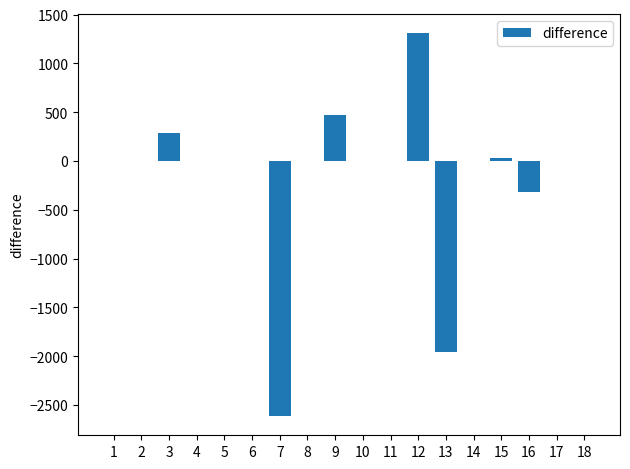

Which category has the highest value across all series?

12